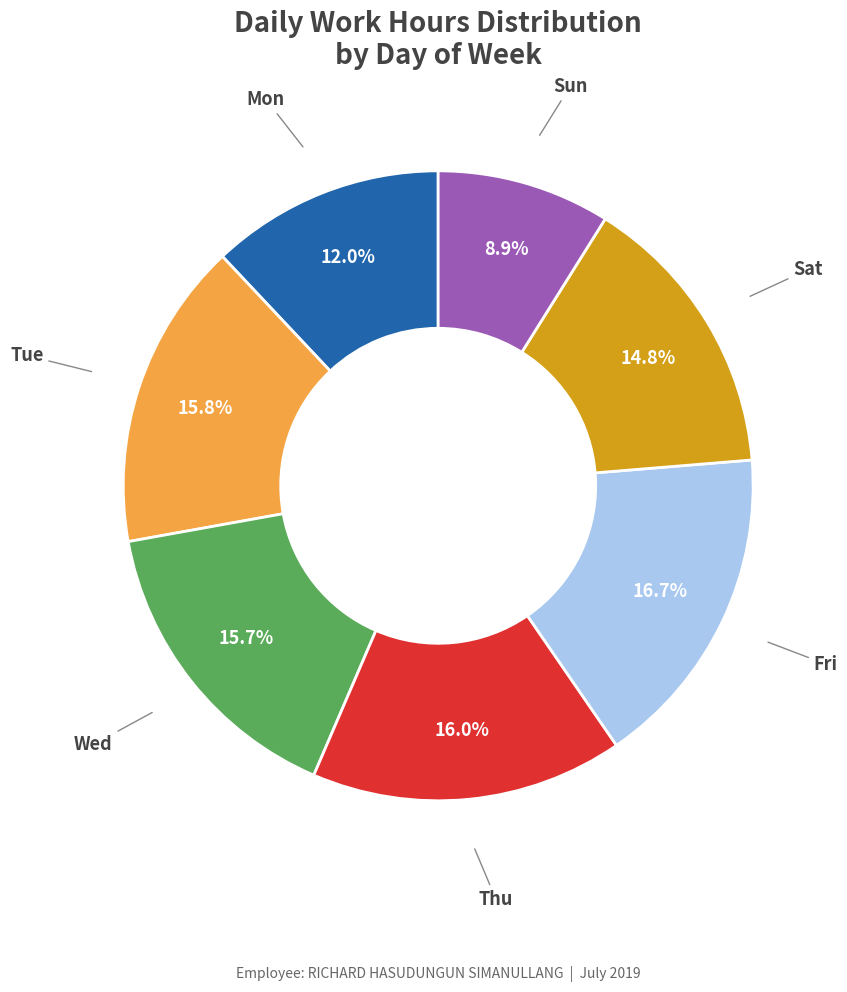

Which slice is the smallest?

Sun